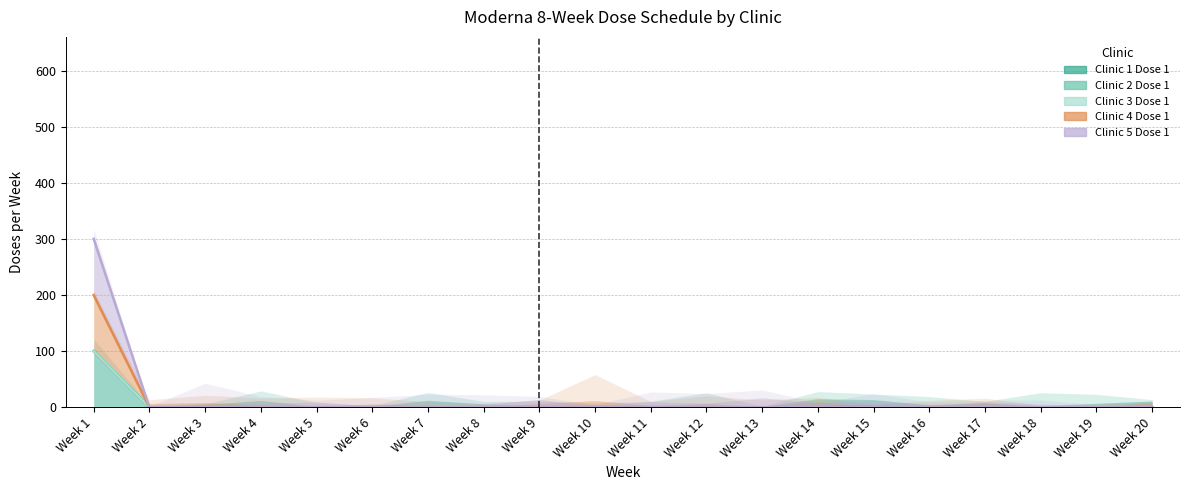

Which label corresponds to the smallest value in the chart?

Week 2